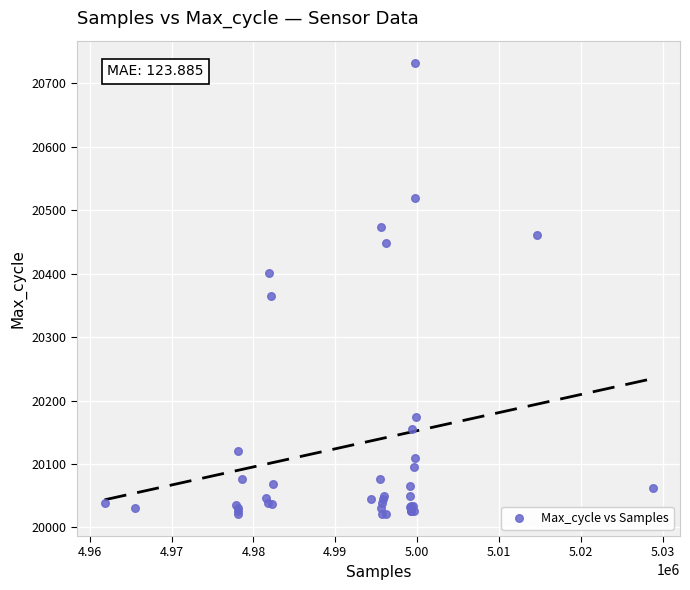

What Y value in the scatter plot is closest to 20377?

20365